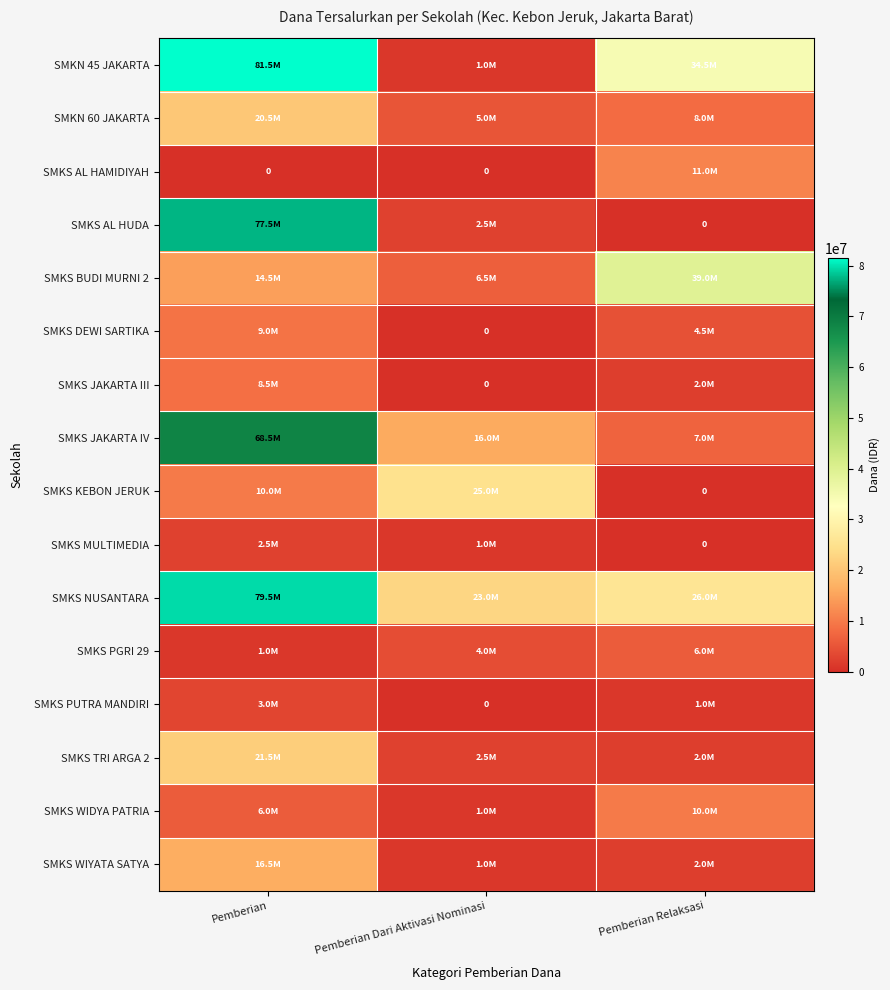

What is the average value of the SMKS MULTIMEDIA series?

1166667